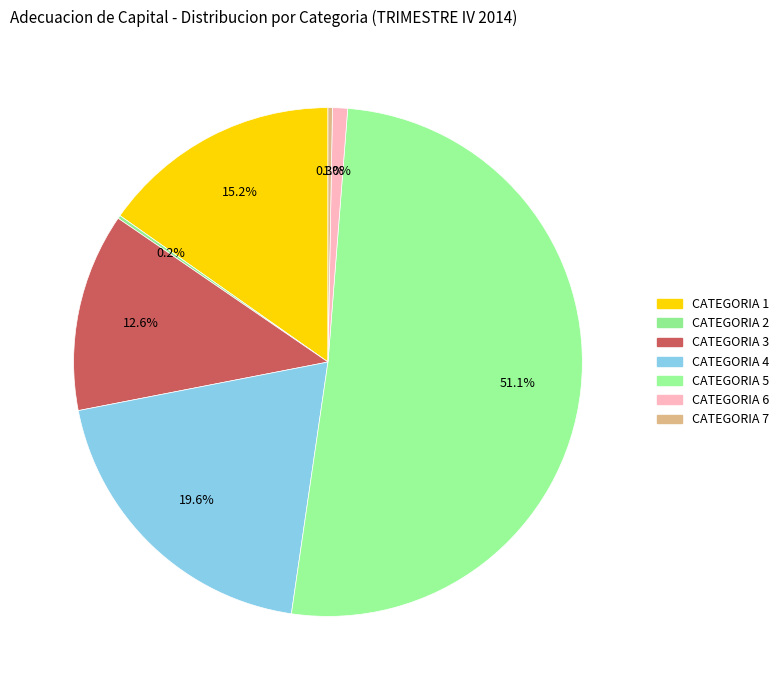

To the nearest percent, what portion does CATEGORIA 3 represent?

13%